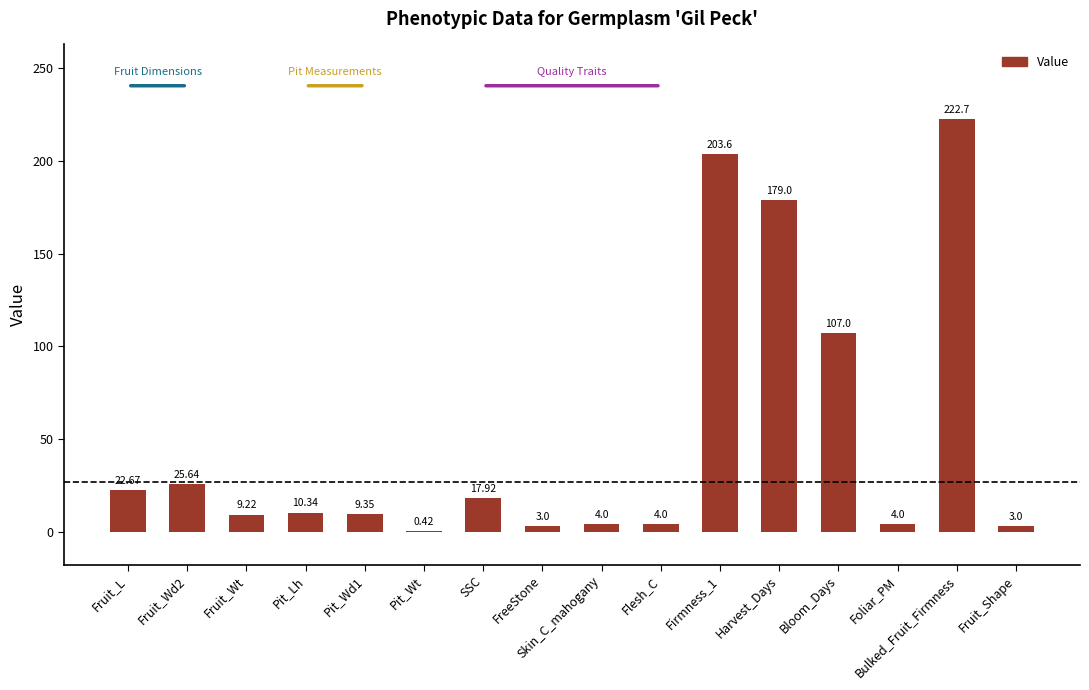

Where does the data first go above 10?

Fruit_L